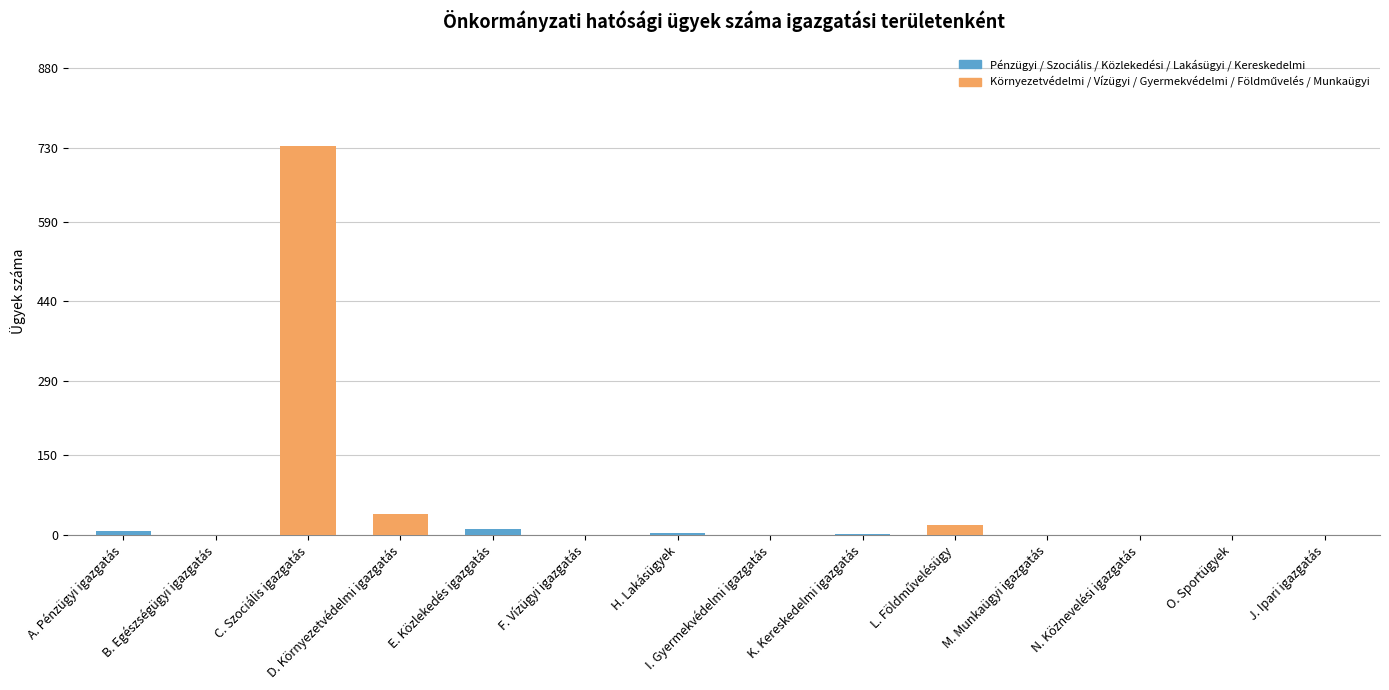

What is the label of the 5th bar from the right?

L. Földművelésügy